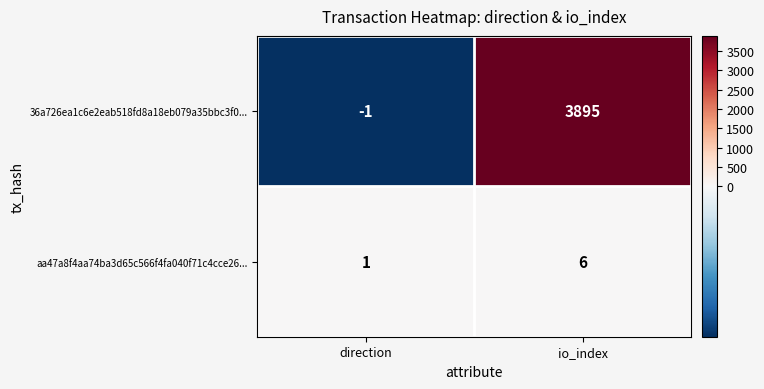

List the series in order of their peak value, highest first.

36a726ea1c6e2eab518fd8a18eb079a35bbc3f0..., aa47a8f4aa74ba3d65c566f4fa040f71c4cce26...